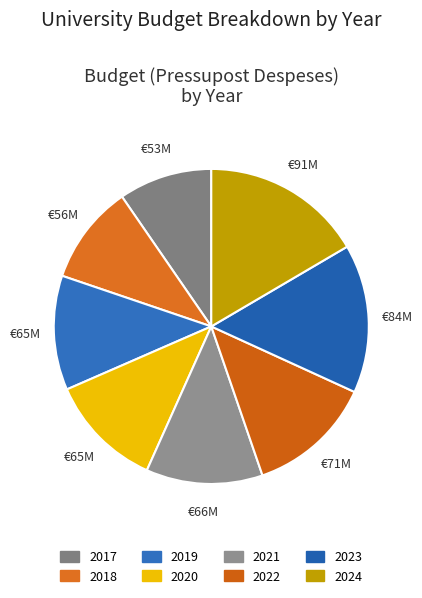

What percentage is the 2024 slice, to the nearest percent?

17%